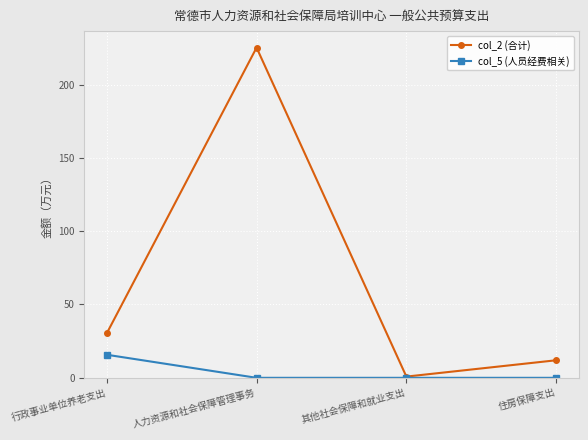

Does the chart display data point markers on the line(s)?

Yes